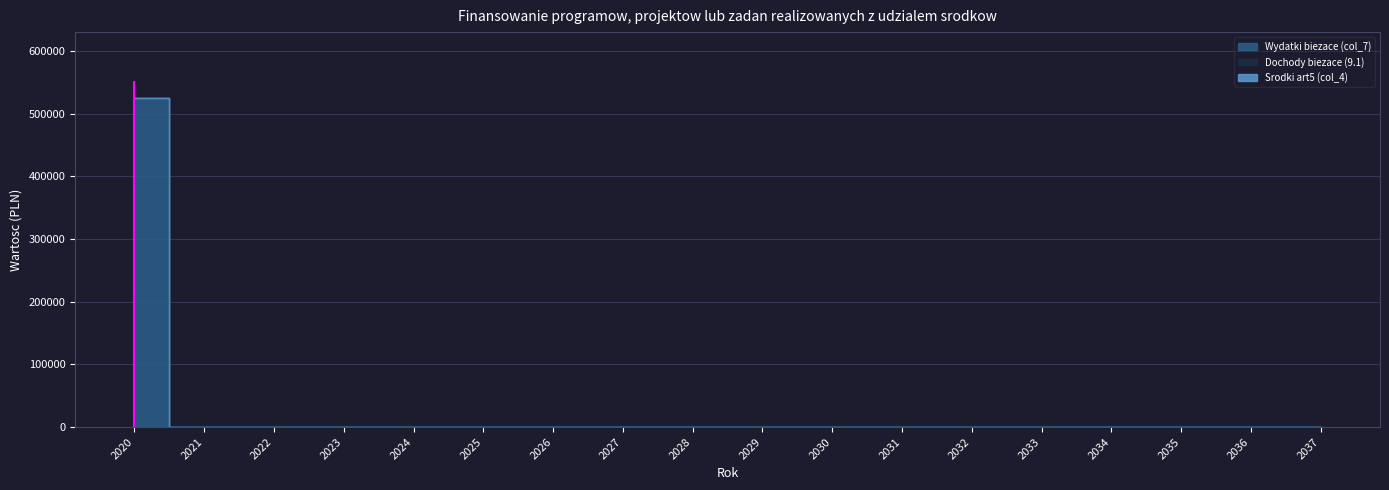

Does the chart have visible grid lines?

Yes